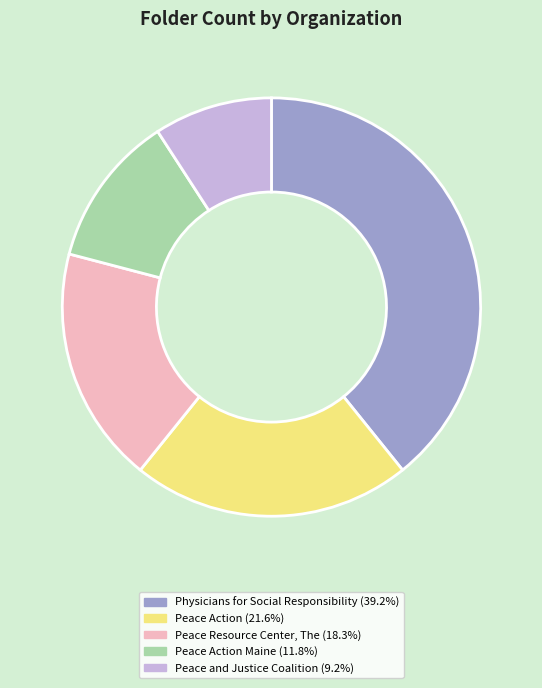

Is there a majority slice in this chart?

No